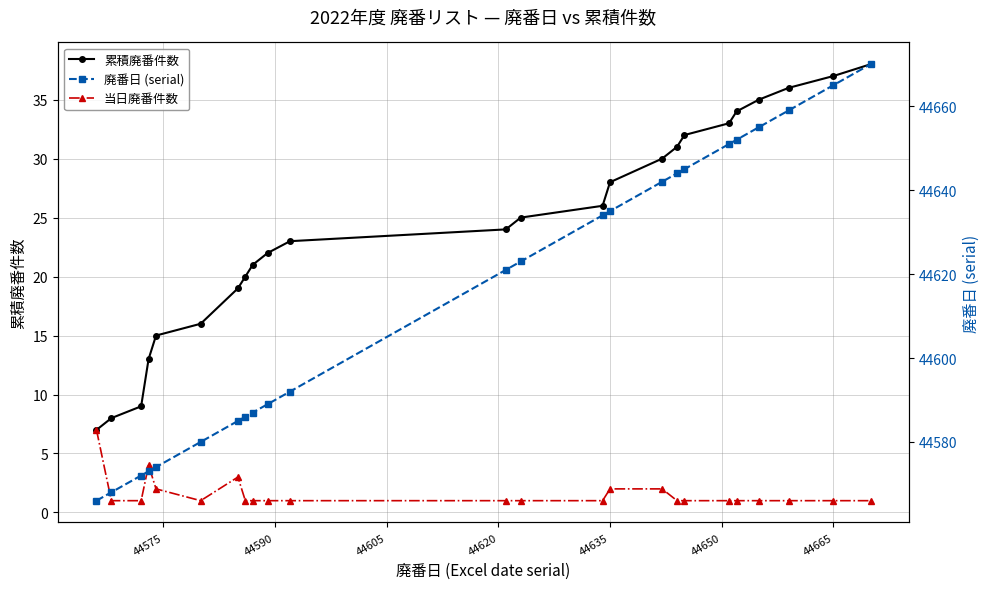

Does the chart display data point markers on the line(s)?

Yes